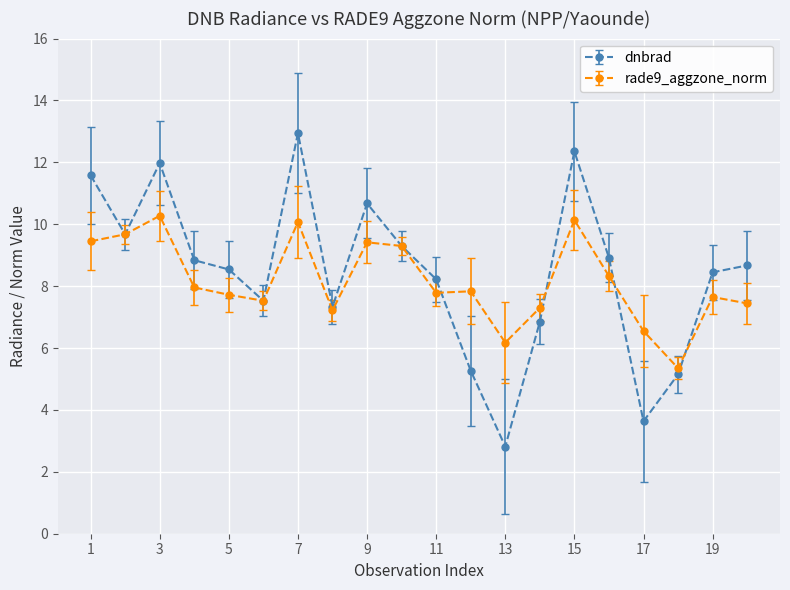

List the series in order of their peak value, lowest first.

rade9_aggzone_norm, dnbrad